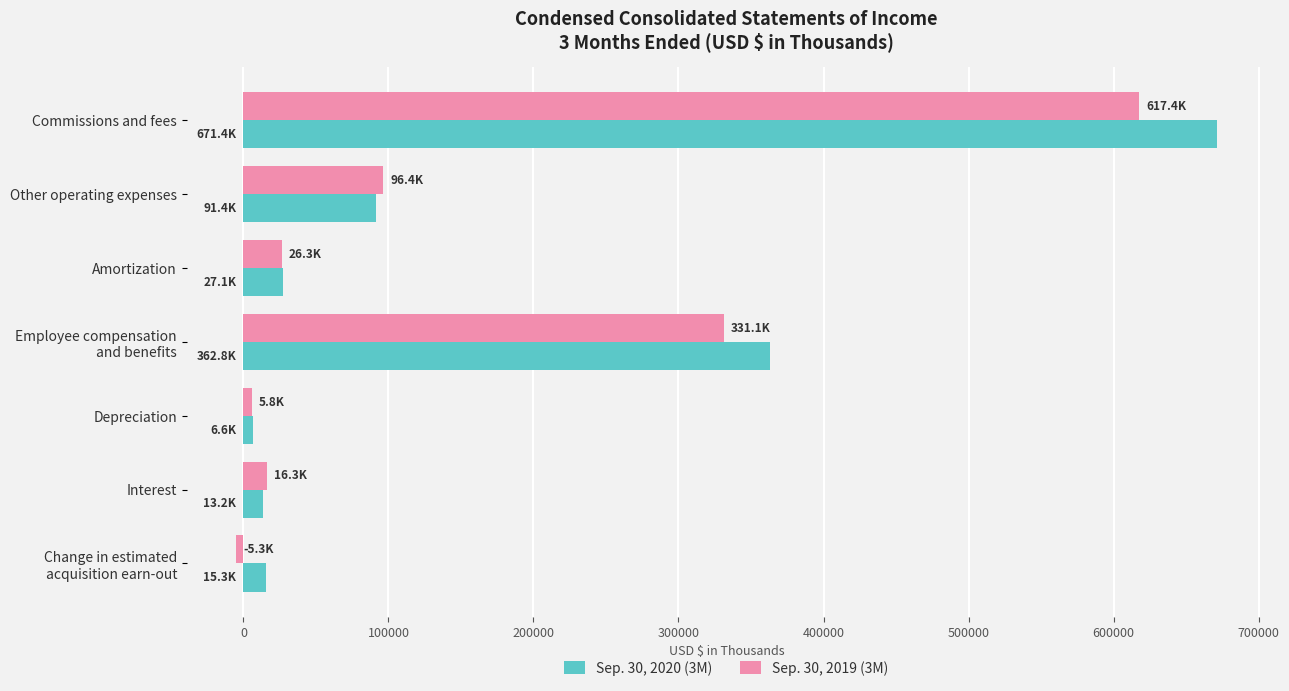

Which label corresponds to the largest value in the chart?

Commissions and fees